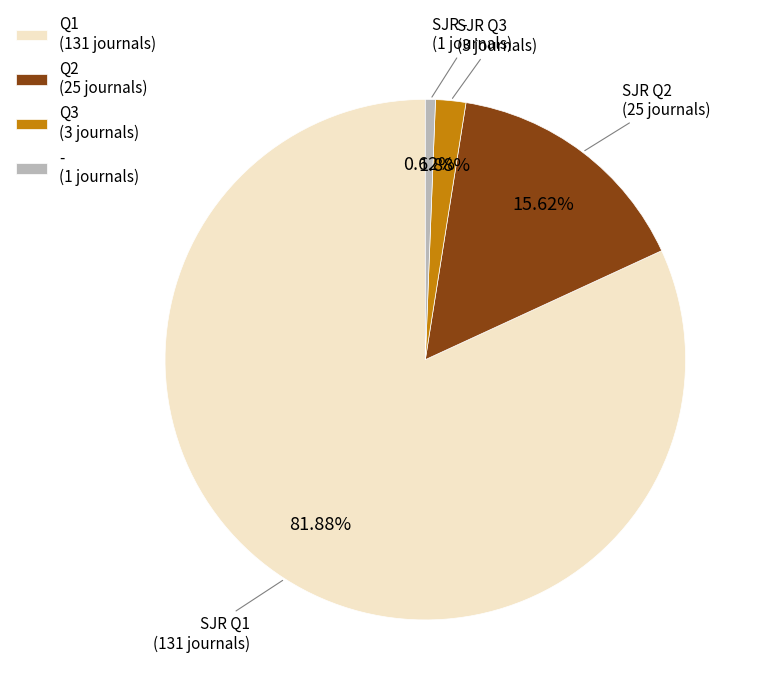

Is there a majority slice in this chart?

Yes